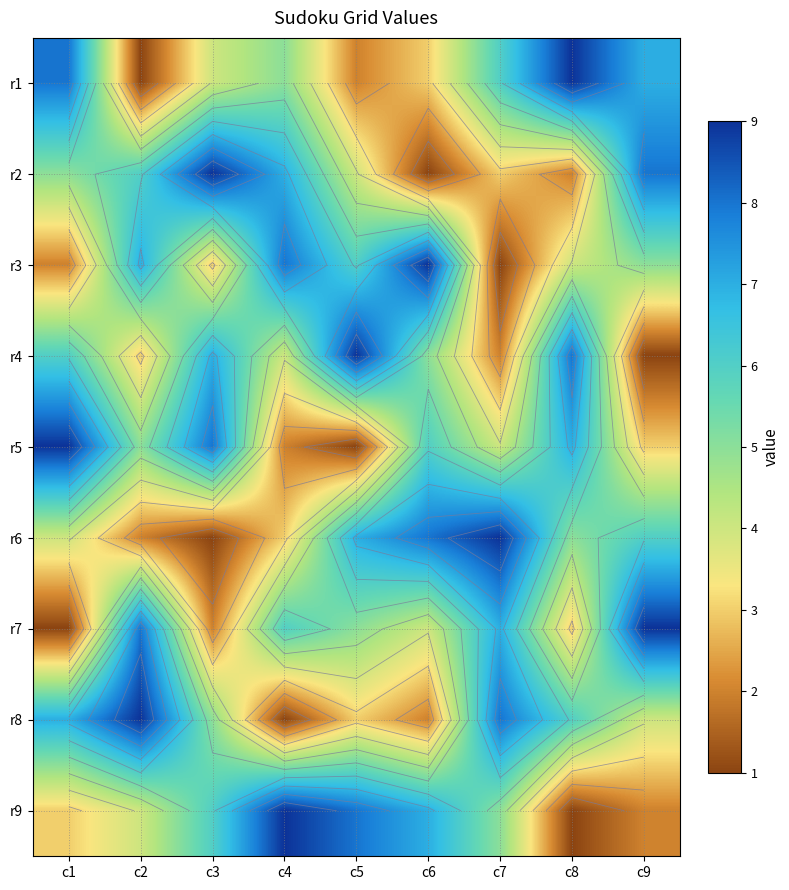

Which has a higher value, c7 or c2?

c7